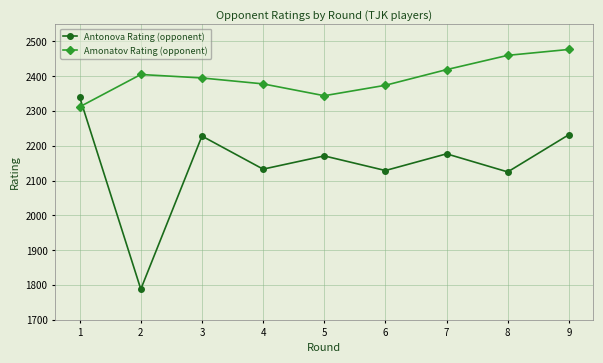

Reading left to right, extract all data points from this chart.

Antonova Rating (opponent): 1=2340	2=1788	3=2228	4=2133	5=2171	6=2129	7=2177	8=2125	9=2232
Amonatov Rating (opponent): 1=2312	2=2405	3=2395	4=2378	5=2344	6=2374	7=2419	8=2460	9=2477